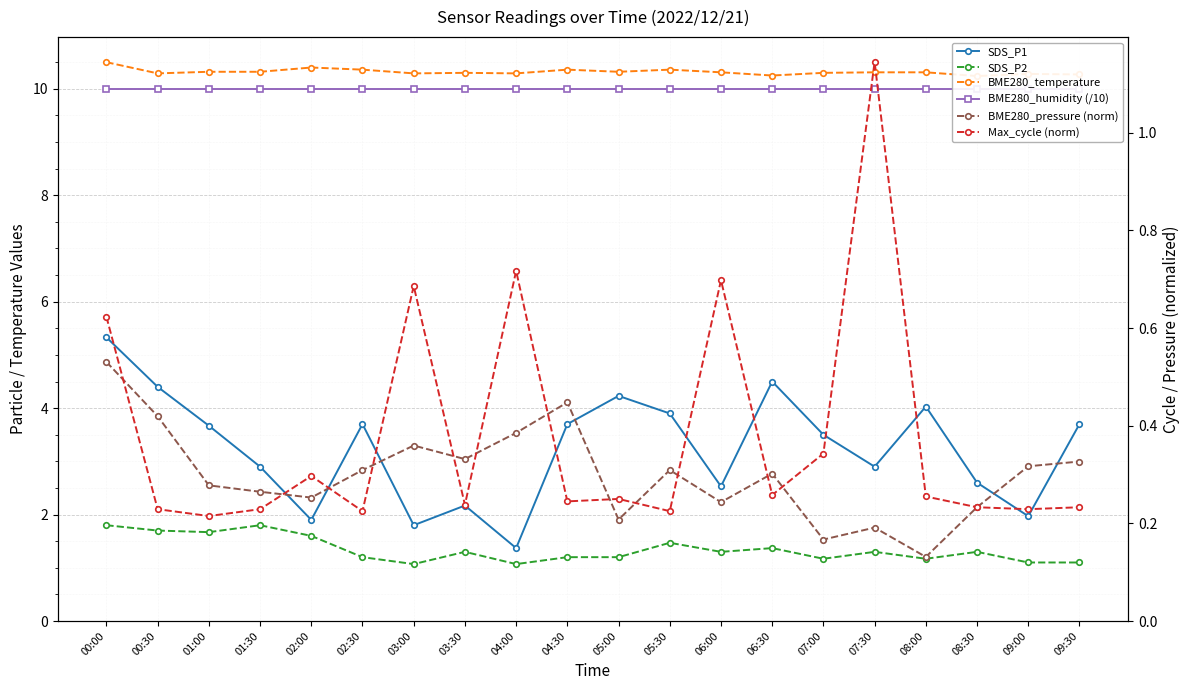

How many interior local valleys does the SDS_P2 series have?

6